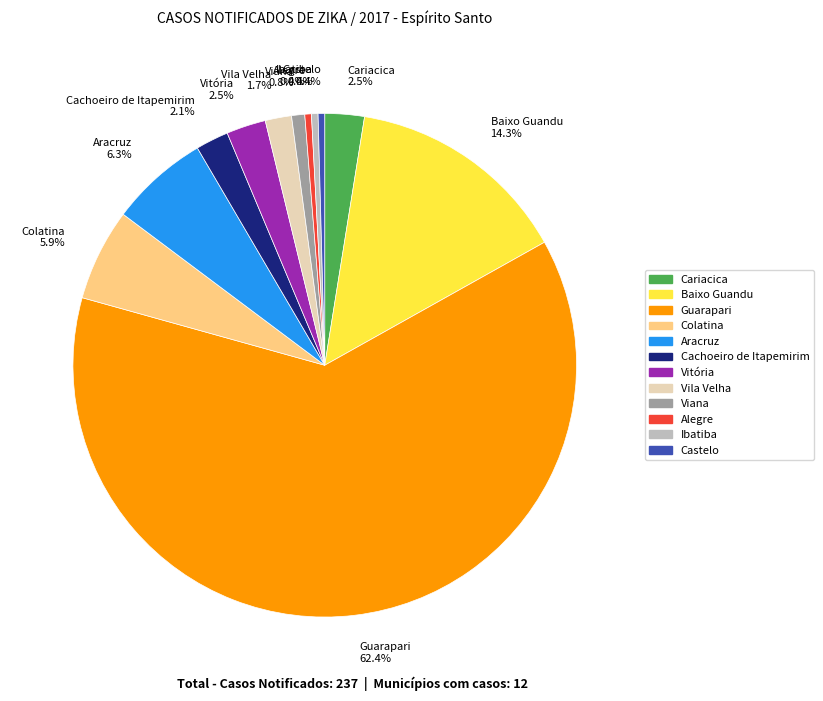

Approximately how many times larger is the value at Vitória compared to Cachoeiro de Itapemirim?

1.2